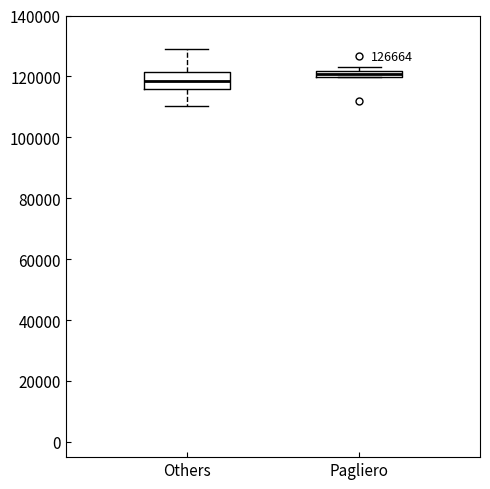

Comparing the boxes themselves (not the whiskers), which one is the tallest?

Others